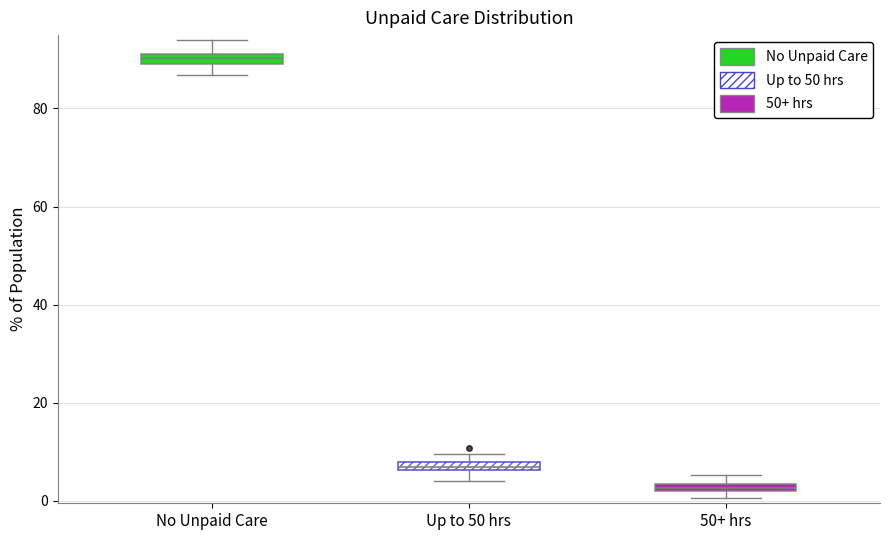

Where is the upper edge of the box for Up to 50 hrs on the y-axis? The values are not printed on the chart, so give them approximately, as read against the axis.

8